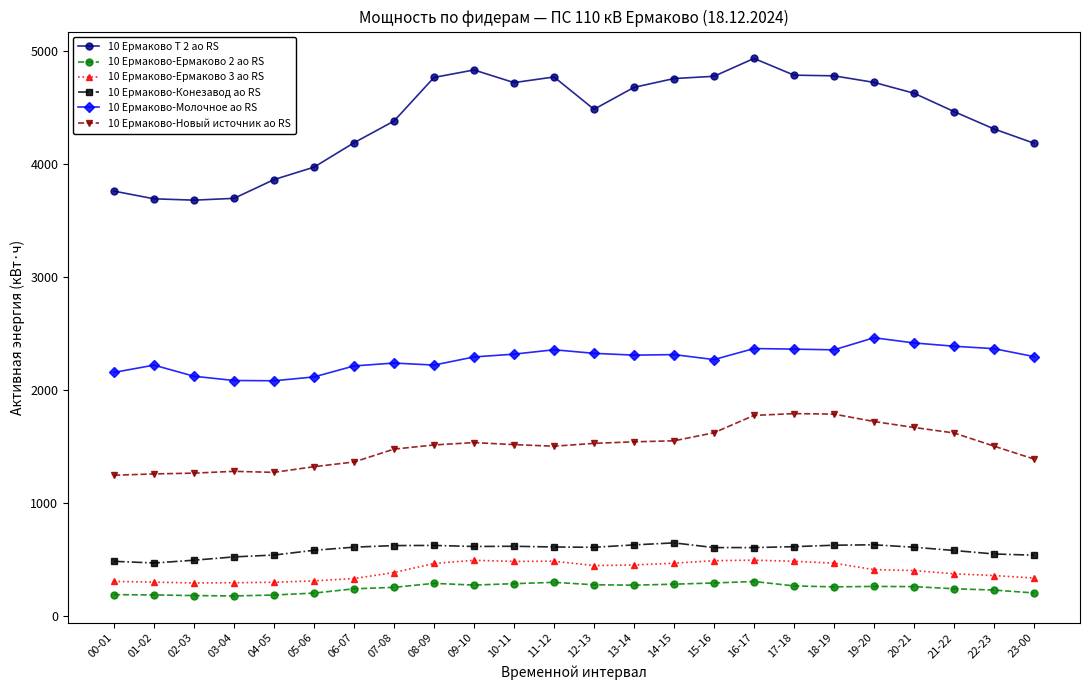

Is it true that 10 Ермаково-Ермаково 3 ао RS equals 358.5 at 22-23?

True